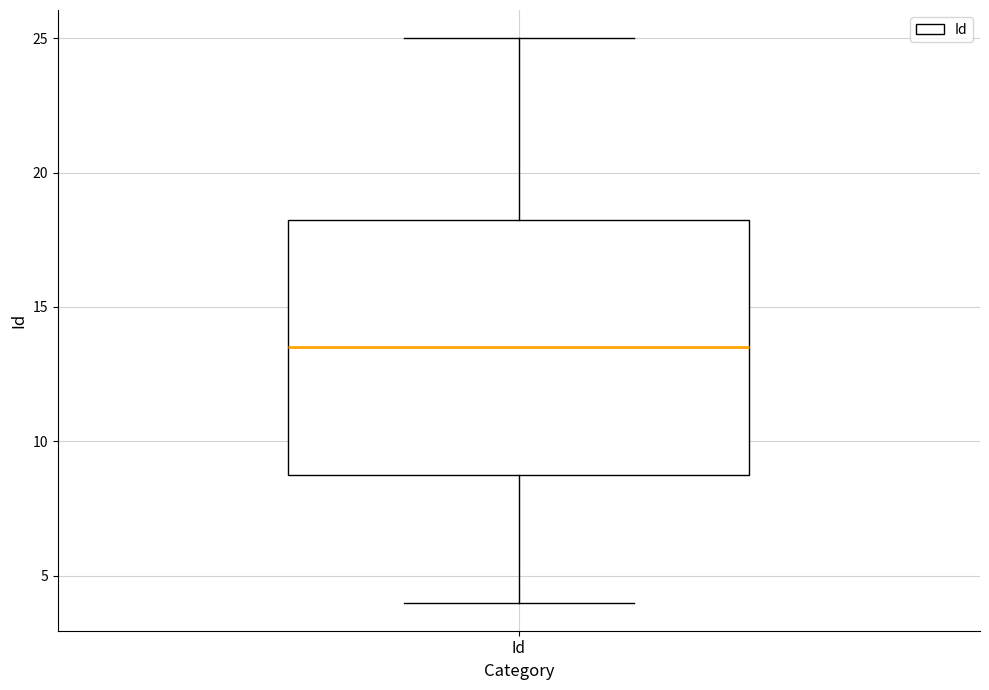

Read this box plot against the y-axis: the position of the median line, the range covered by the box, and the ends of both whiskers. The values are not printed on the chart, so give them approximately, as read against the axis.

median 13.5, box 9.0 to 18.5, whiskers 4.0 to 25.0